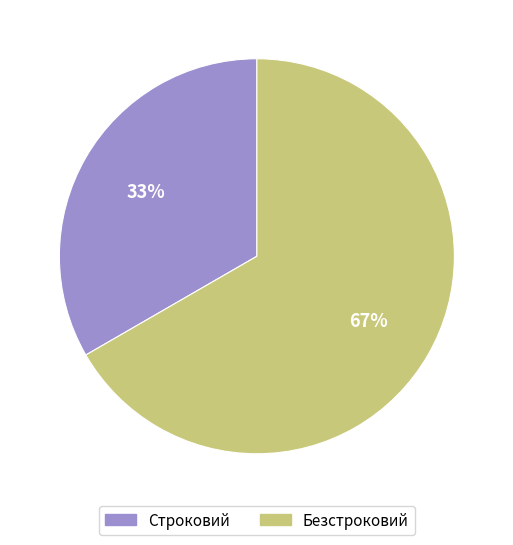

What percentage is the Безстроковий slice, to the nearest percent?

67%